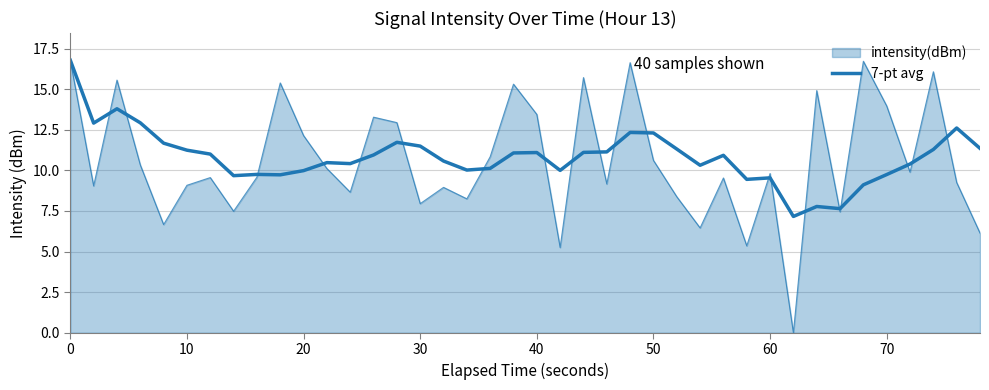

Does the chart have visible grid lines?

Yes